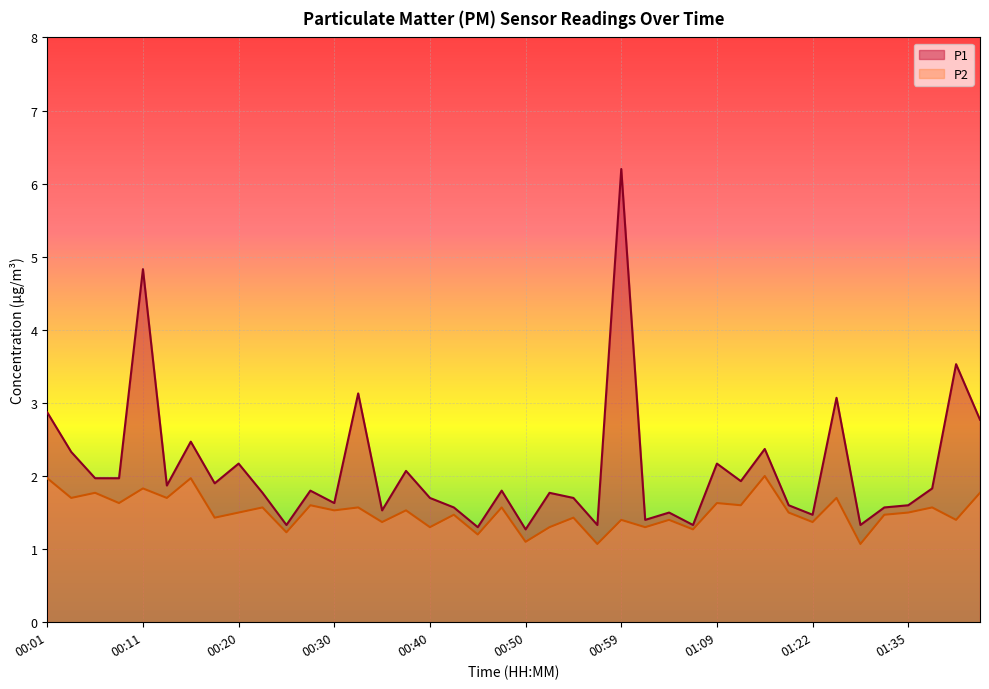

True or false: P1 and P2 intersect in this chart.

False